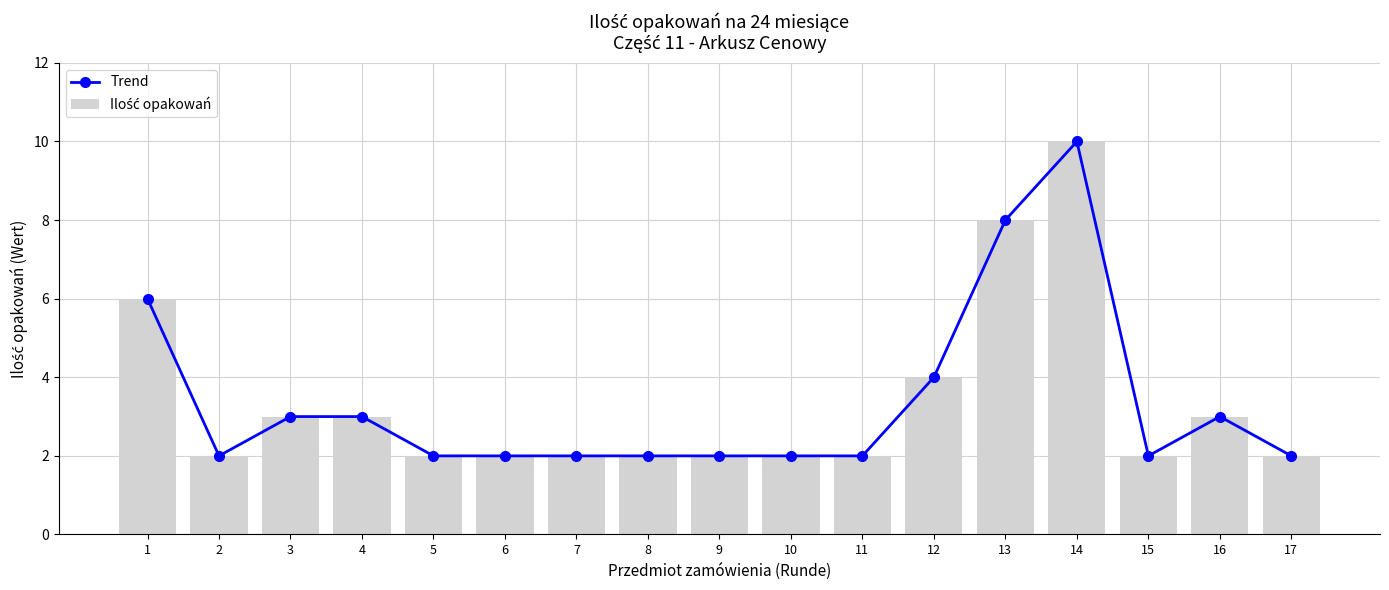

Reading left to right, what are all the values shown in this chart?

Trend: 1=6	2=2	3=3	4=3	5=2	6=2	7=2	8=2	9=2	10=2	11=2	12=4	13=8	14=10	15=2	16=3	17=2
Ilość opakowań: 1=6	2=2	3=3	4=3	5=2	6=2	7=2	8=2	9=2	10=2	11=2	12=4	13=8	14=10	15=2	16=3	17=2